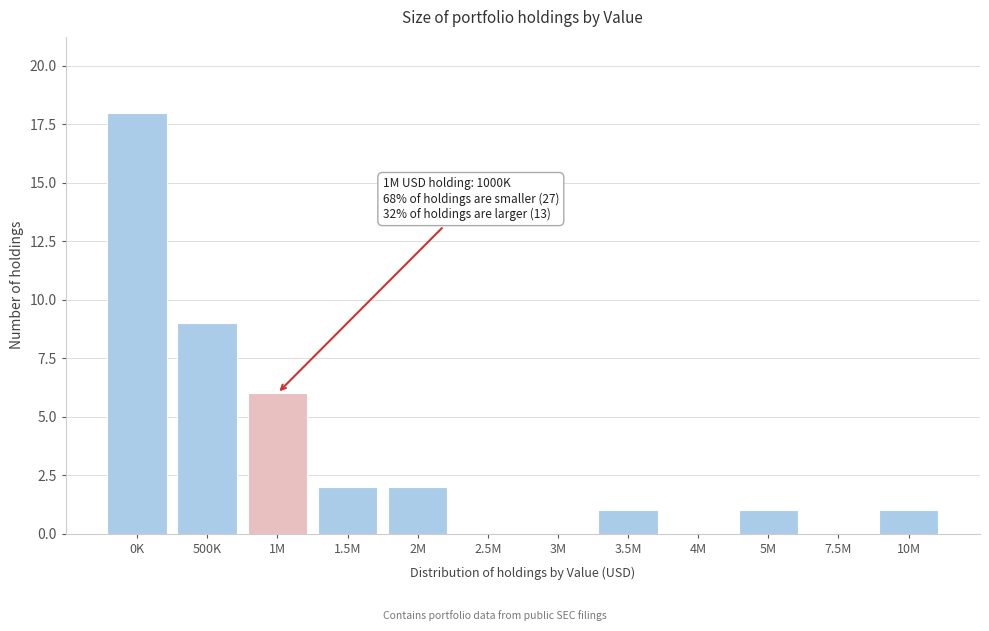

Reading left to right, transcribe all the data shown in this chart.

0K=18	500K=9	1M=6	1.5M=2	2M=2	2.5M=0	3M=0	3.5M=1	4M=0	5M=1	7.5M=0	10M=1